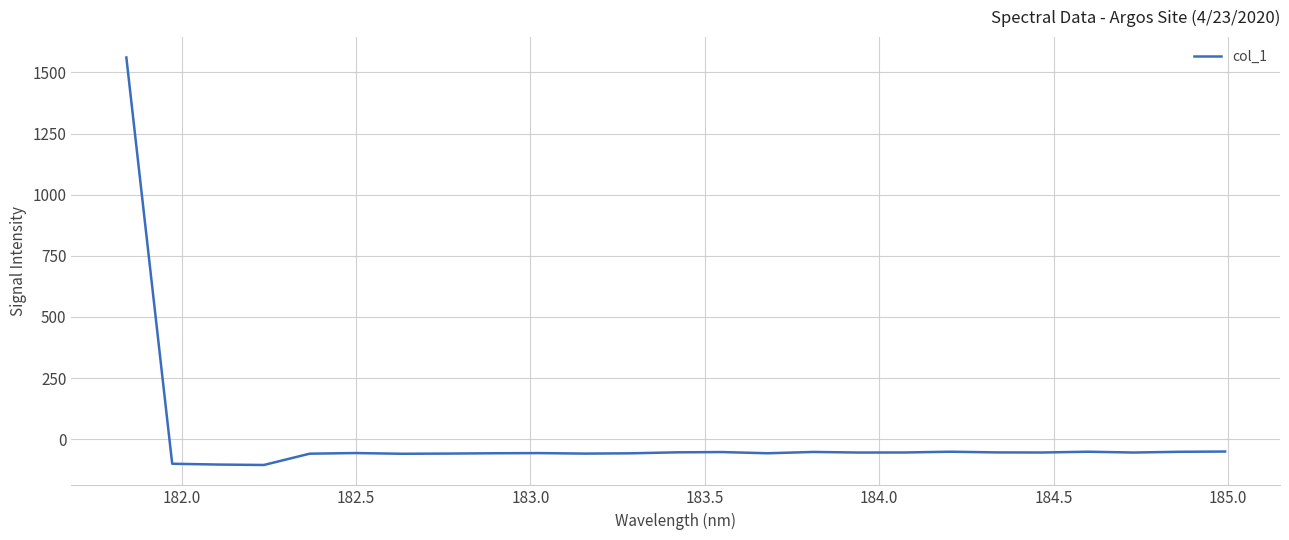

How many lines are shown in the chart?

1